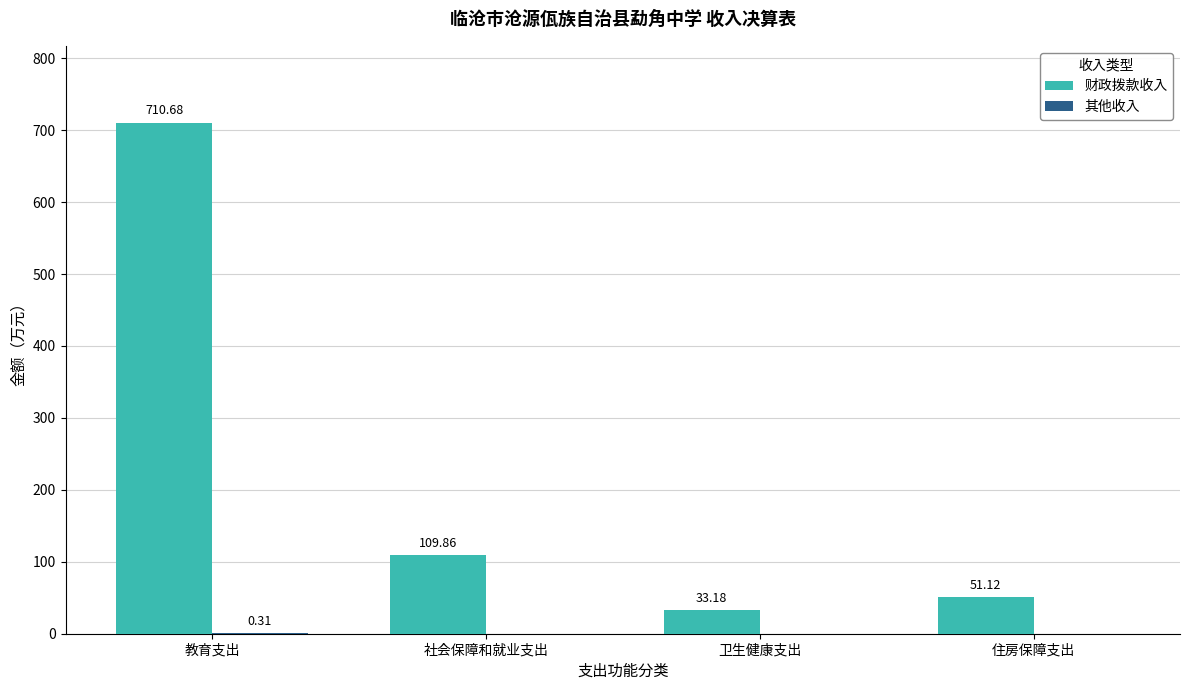

Which series changed the most between 教育支出 and 社会保障和就业支出?

财政拨款收入